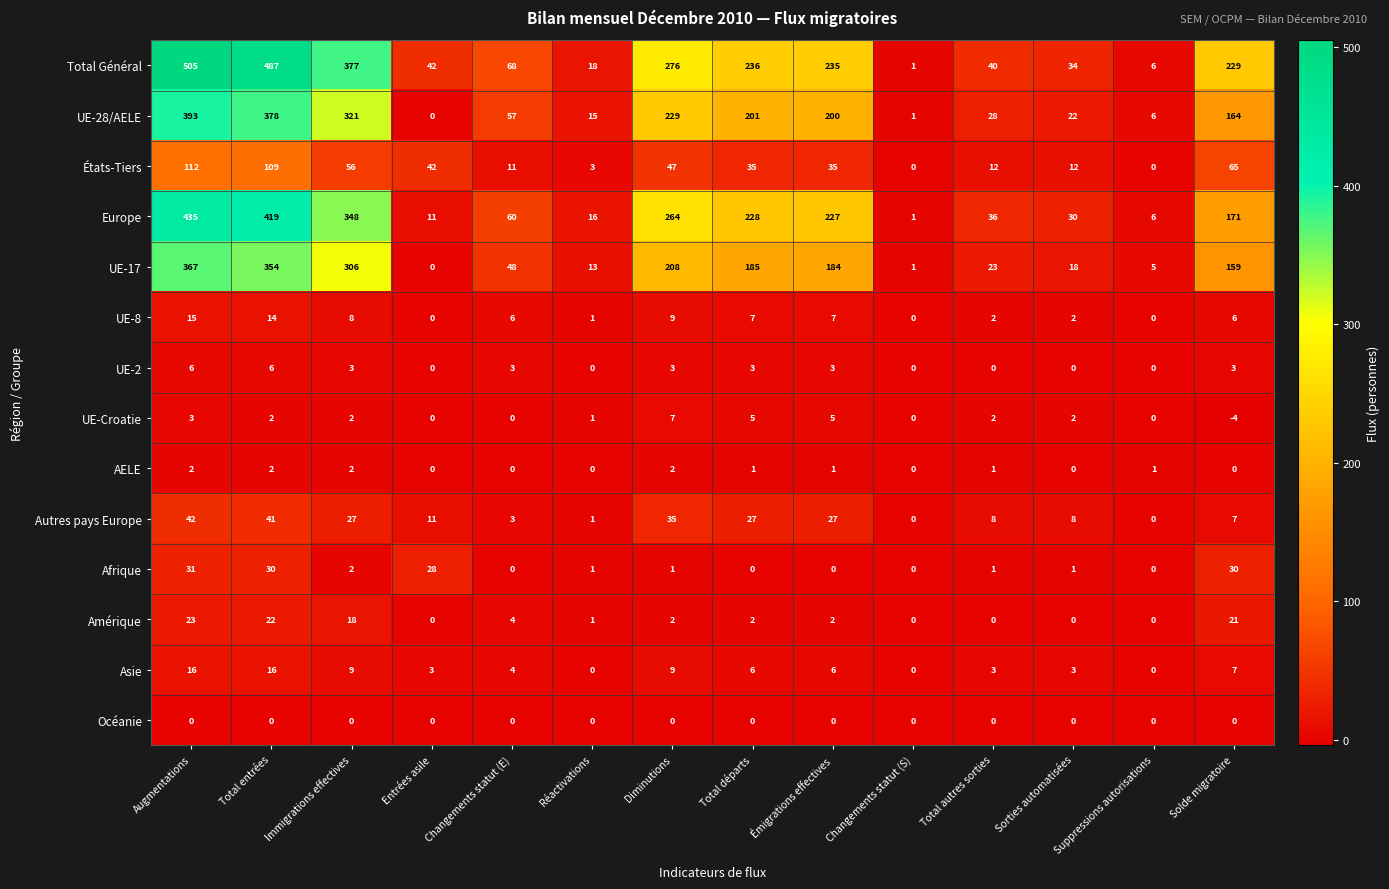

What is the sum of the Amérique values at Suppressions autorisations and Immigrations effectives?

18